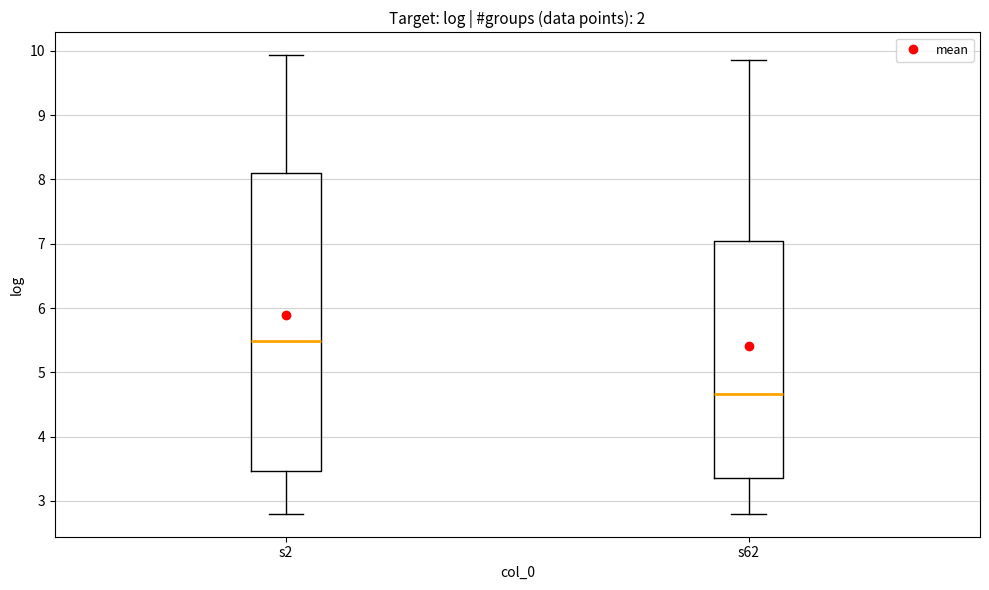

Reading left to right, read every box against the y-axis: the position of its median line, the range the box covers, and the ends of its whiskers. The values are not printed on the chart, so give them approximately, as read against the axis.

s2: median 5.5, box 3.5 to 8.1, whiskers 2.8 to 9.9
s62: median 4.7, box 3.4 to 7.0, whiskers 2.8 to 9.9